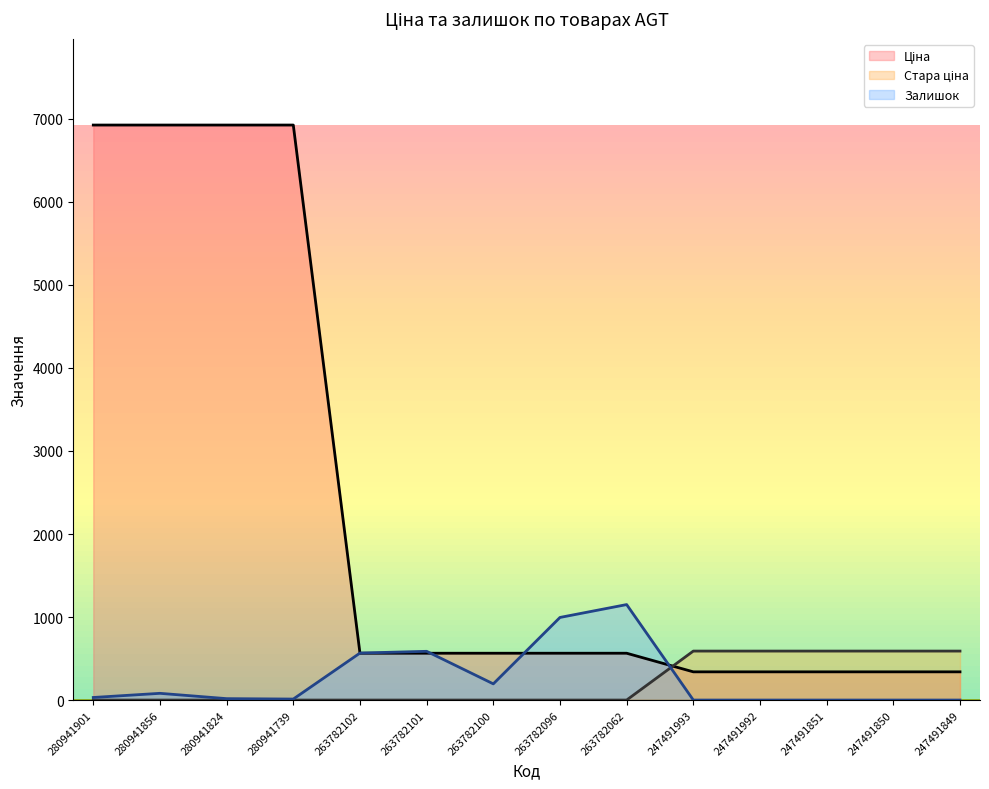

How many lines are shown in the chart?

3